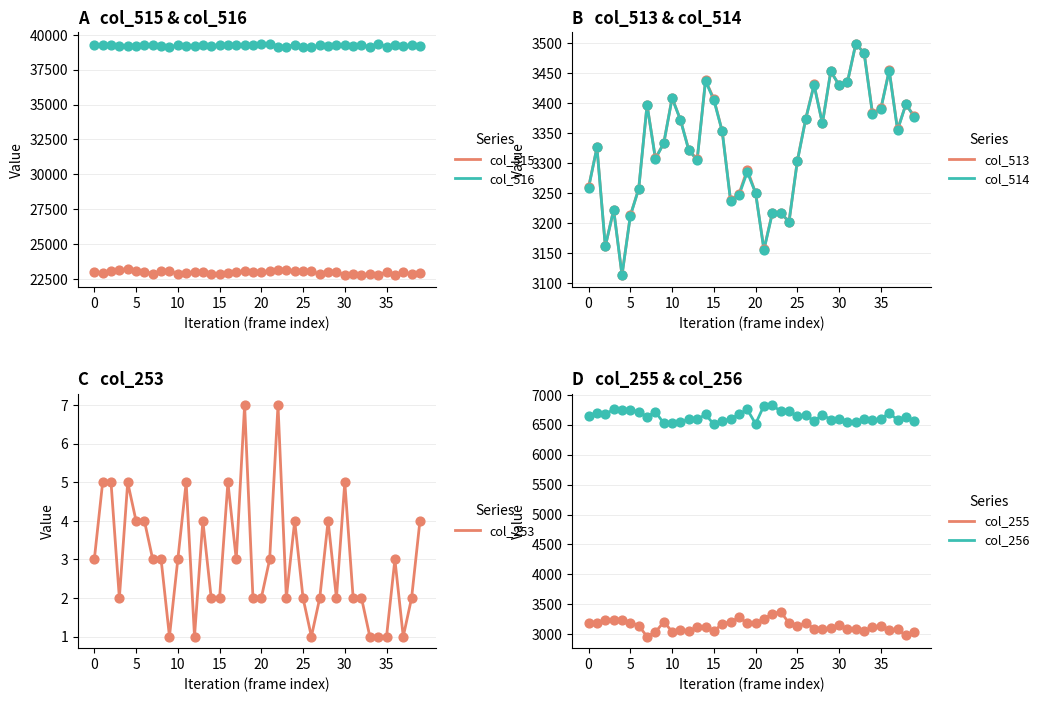

What is the highest value of the col_516 series?

39362